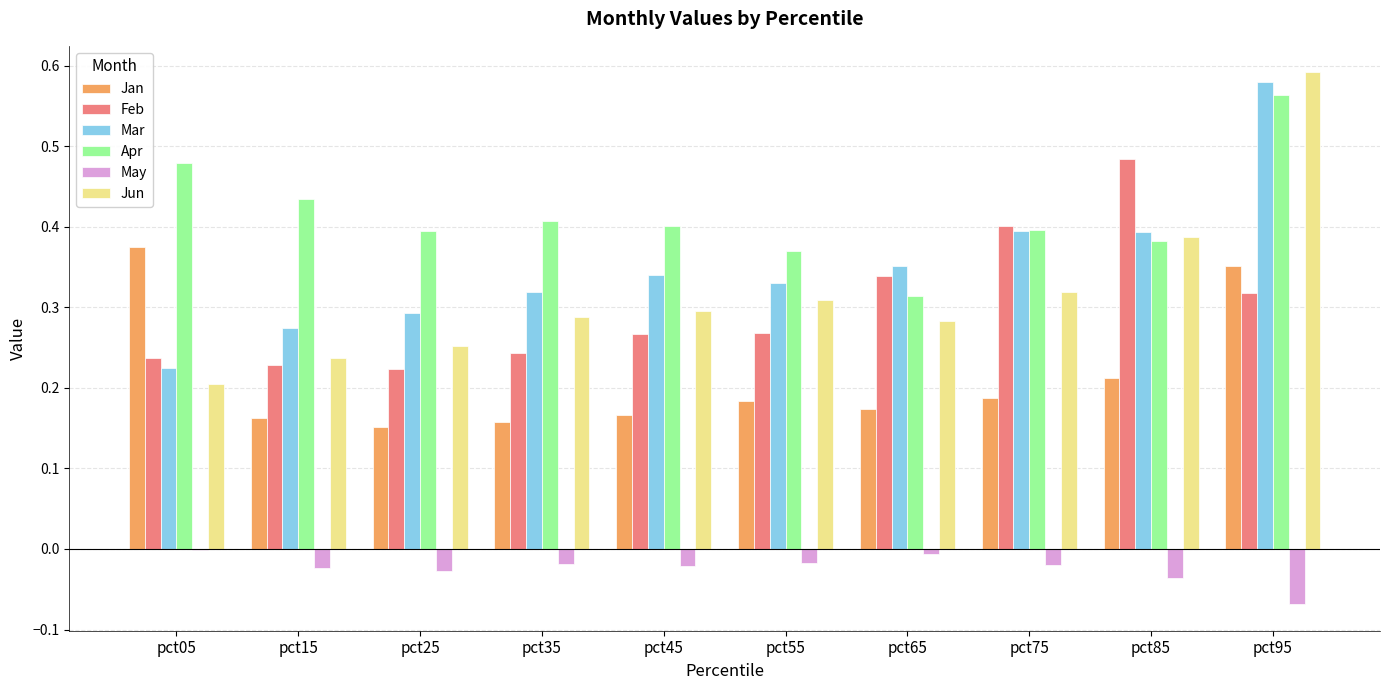

At which category does the chart reach its peak across all series?

pct95